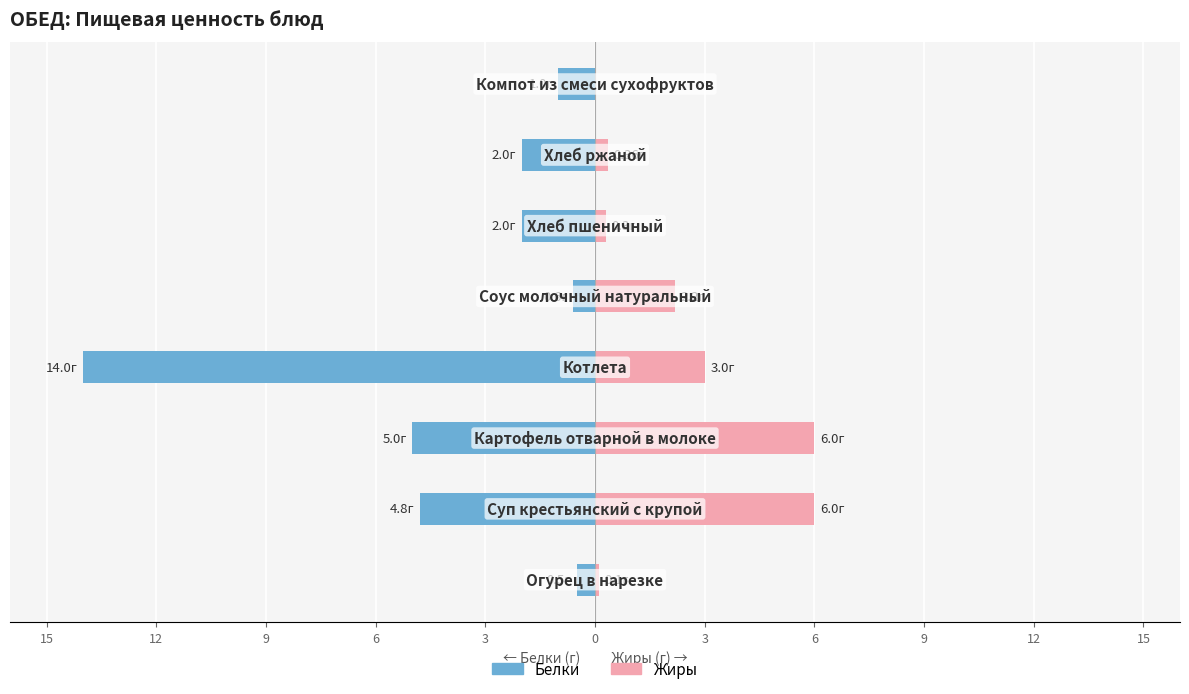

What are all the series names shown in the legend?

Белки, Жиры